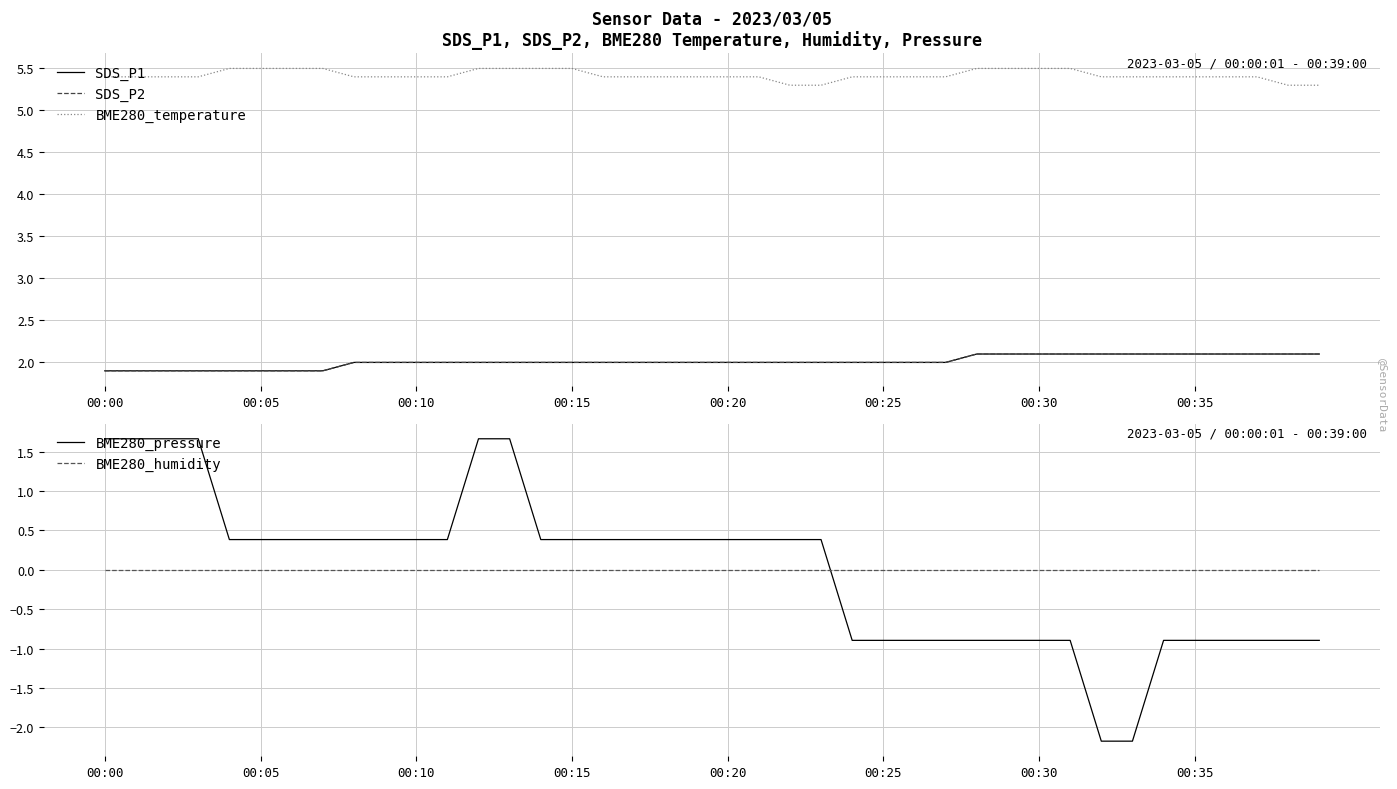

True or false: BME280_humidity and BME280_pressure intersect in this chart.

True